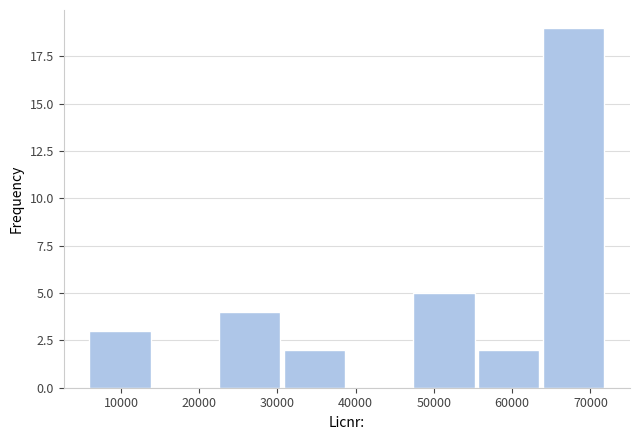

Which range on the x-axis has the tallest bar?

64000 to 72000